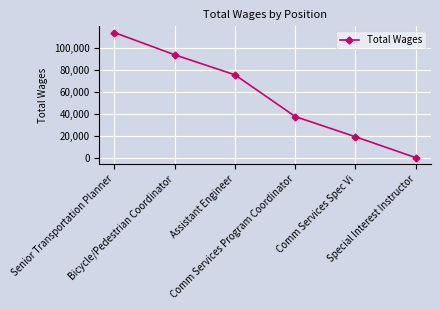

Reading left to right, what are all the values shown in this chart?

Senior Transportation Planner=113948	Bicycle/Pedestrian Coordinator=93810	Assistant Engineer=75649	Comm Services Program Coordinator=37851	Comm Services Spec Vi=19517	Special Interest Instructor=615